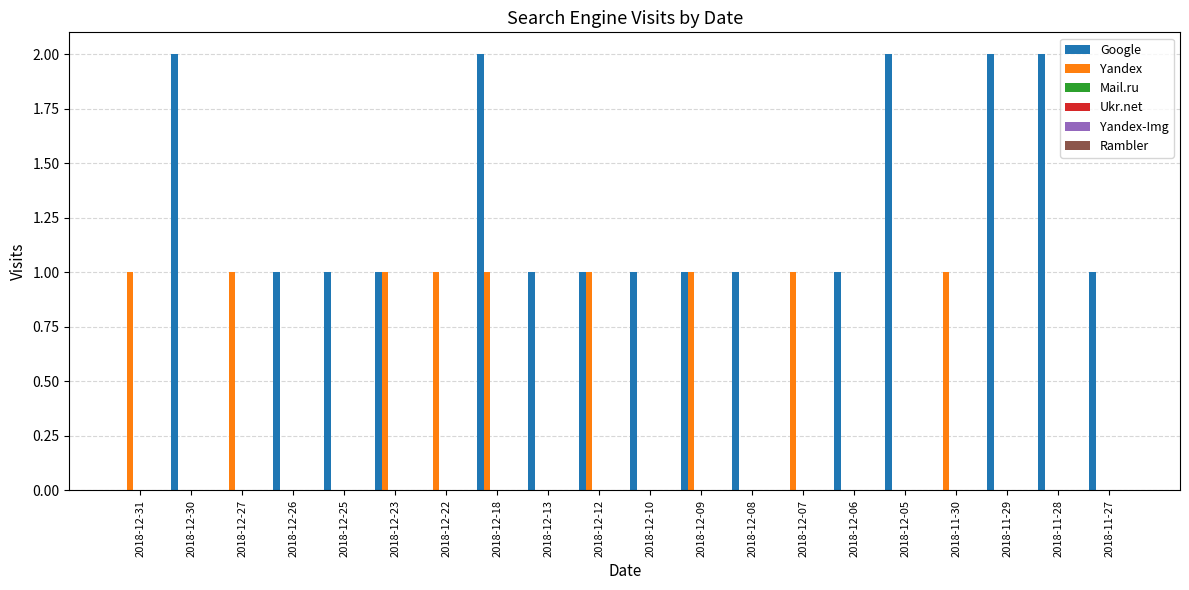

What is the sum of all Google values?

20